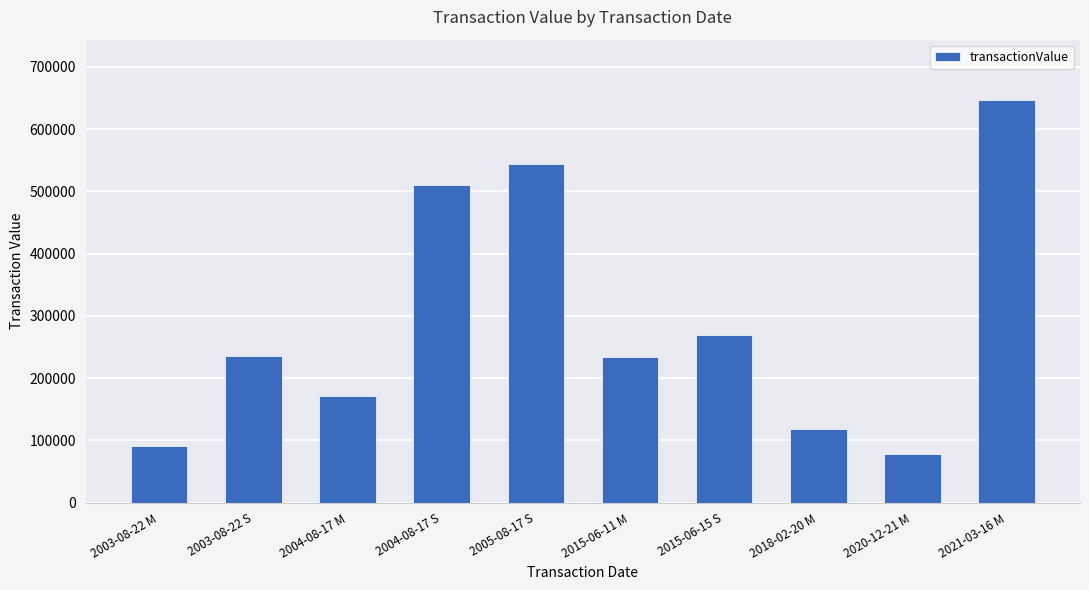

Is it true that the value at 2020-12-21 M is 32491?

False